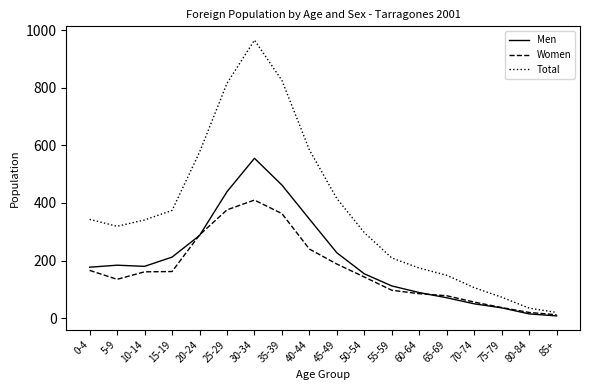

The value of Men at 5-9 is 316. True or false?

False